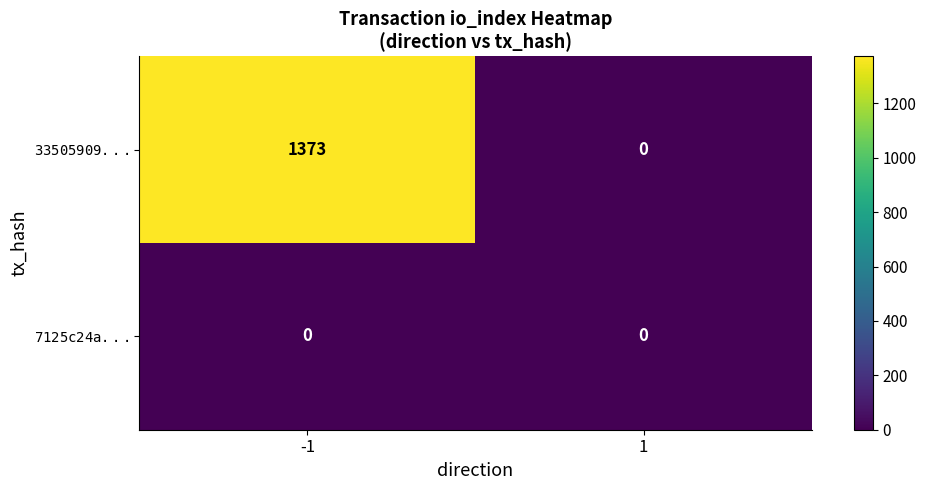

What is the maximum value shown in the chart?

1373